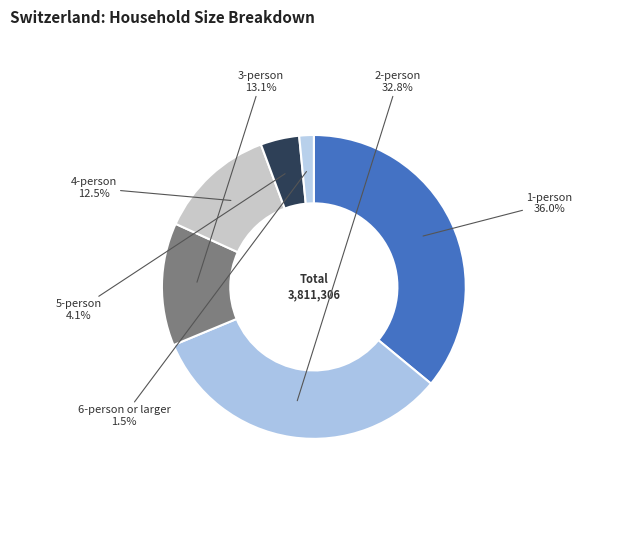

Rank the categories by value from lowest to highest.

6-person or larger, 5-person, 4-person, 3-person, 2-person, 1-person